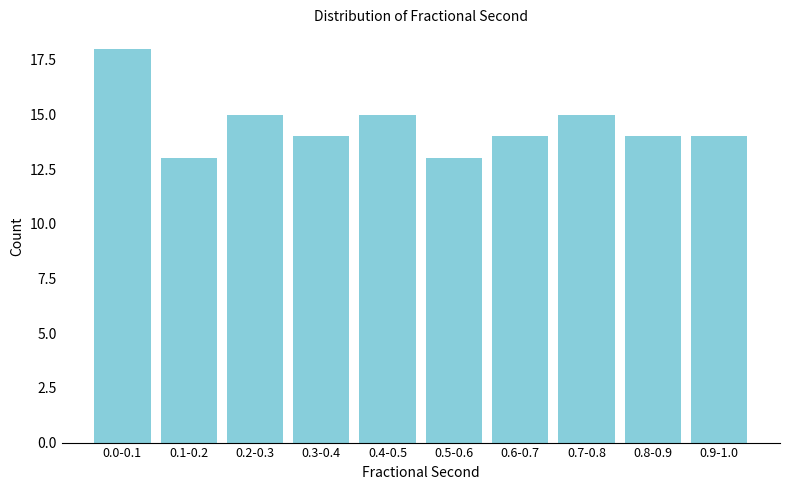

Reading left to right, list all the values displayed in this chart.

0.0-0.1=18	0.1-0.2=13	0.2-0.3=15	0.3-0.4=14	0.4-0.5=15	0.5-0.6=13	0.6-0.7=14	0.7-0.8=15	0.8-0.9=14	0.9-1.0=14